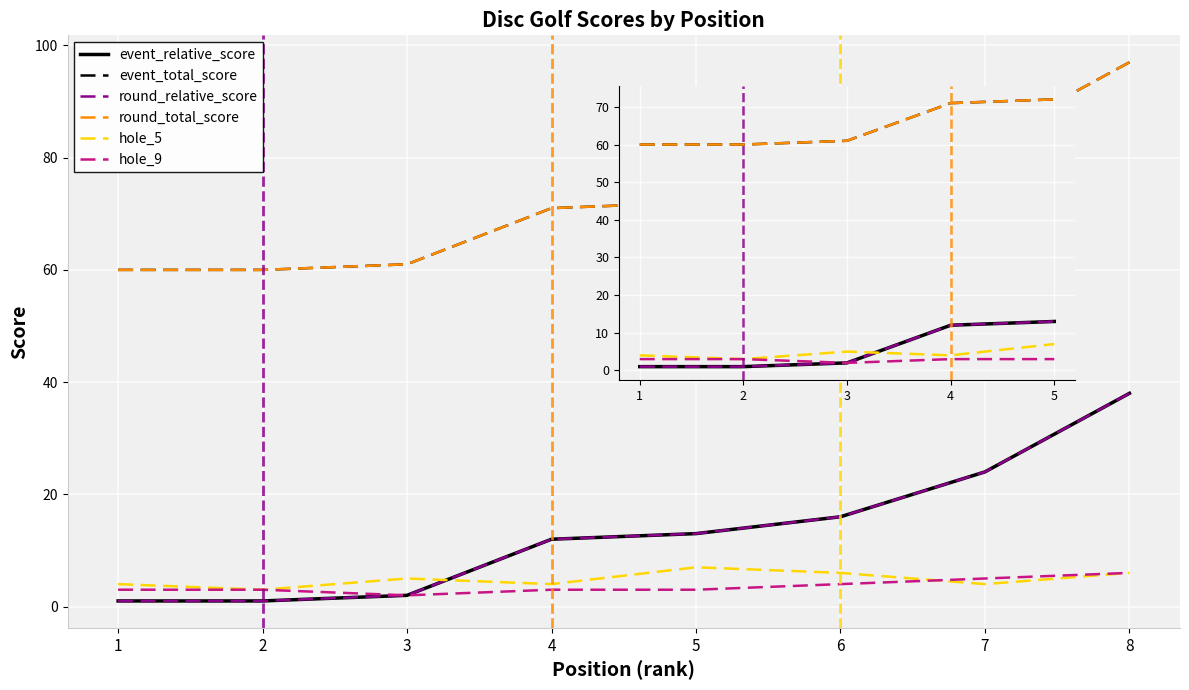

What is the spread (max minus min) of values at 2?

59